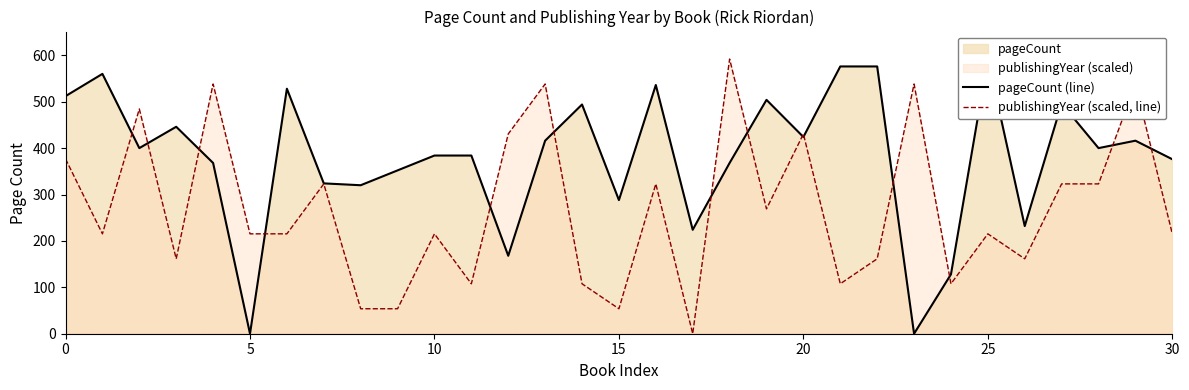

What is the total value across all series at 13?

954.2